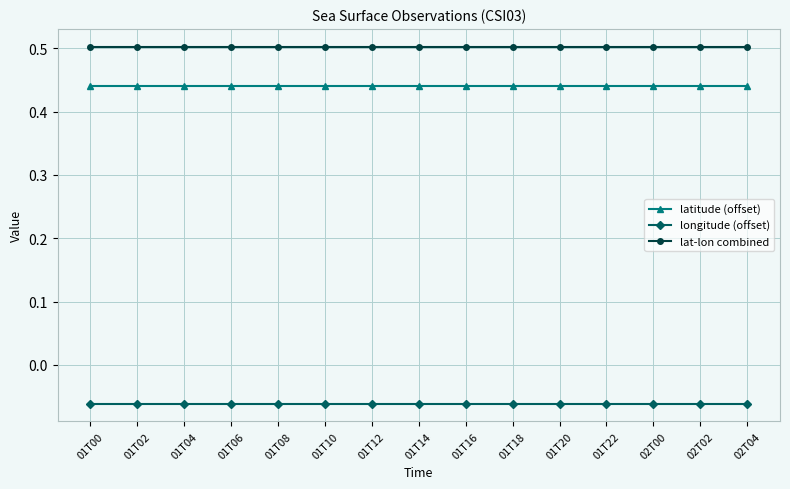

What is the value of the lat-lon combined point at the 7th from the left?

0.5